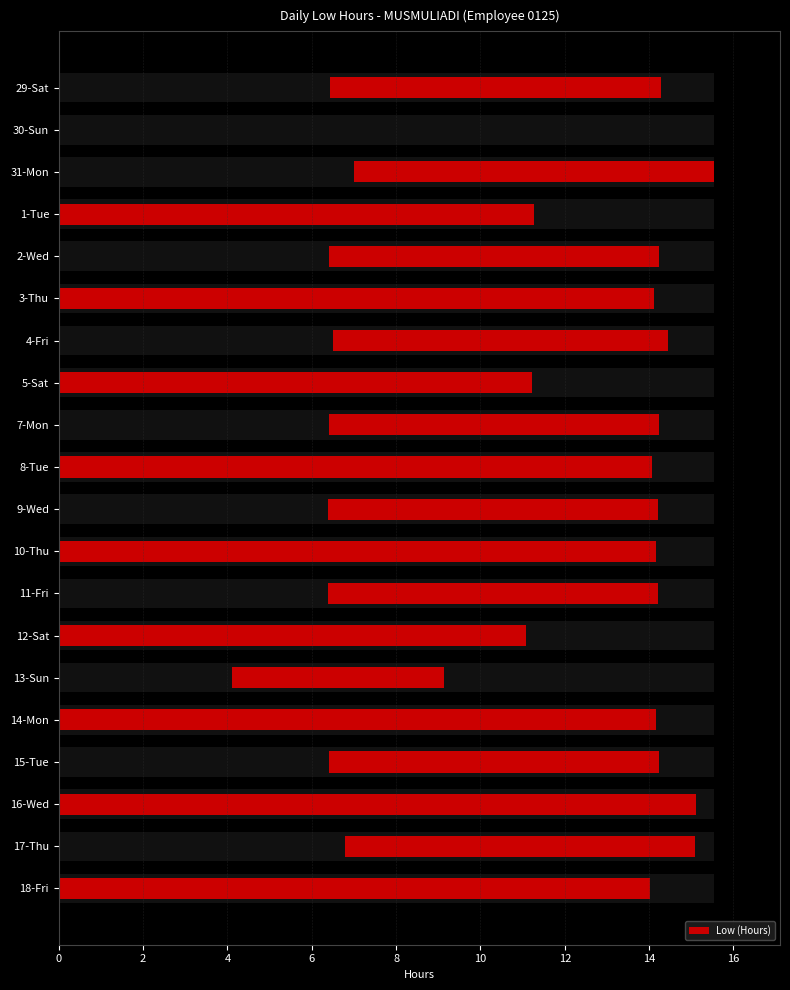

Approximately how many times larger is the value at 31-Mon compared to 15-Tue?

1.1